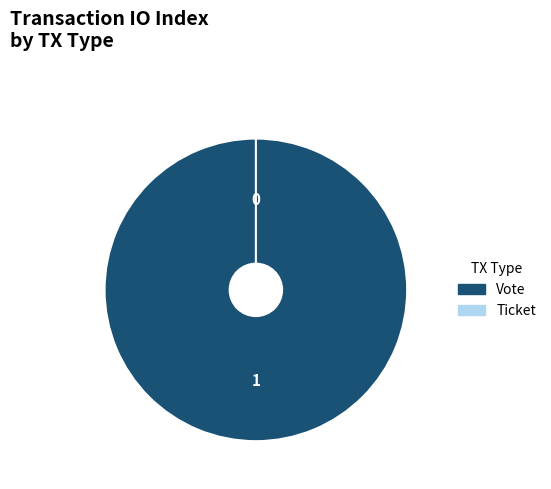

To the nearest percent, what is the difference between the largest and smallest slice percentages?

100%